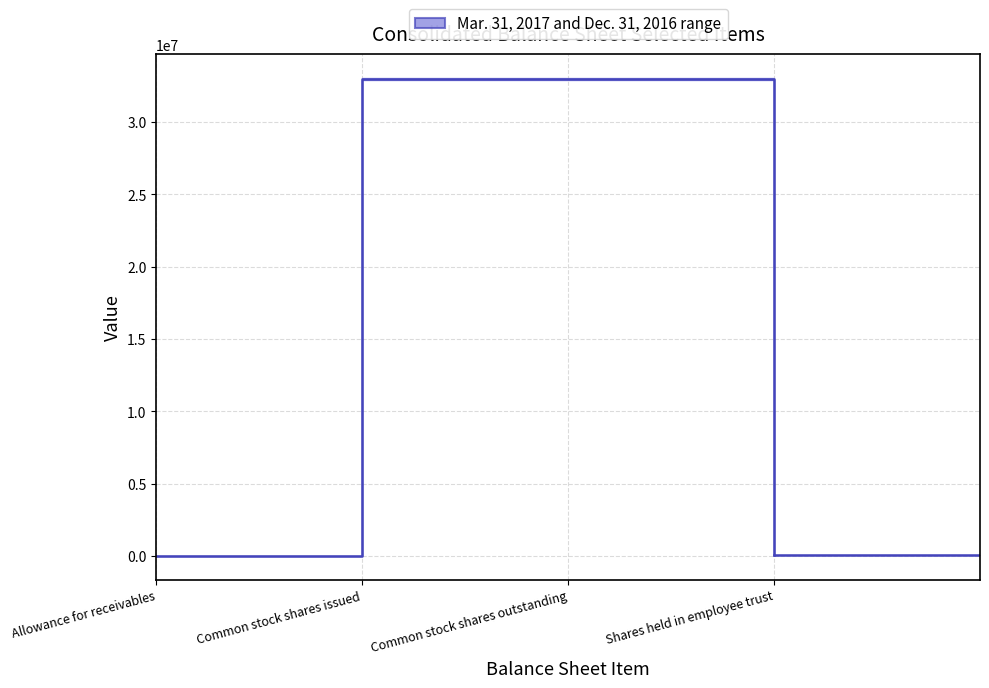

What is the label of the 4th point from the left?

Shares held in employee trust